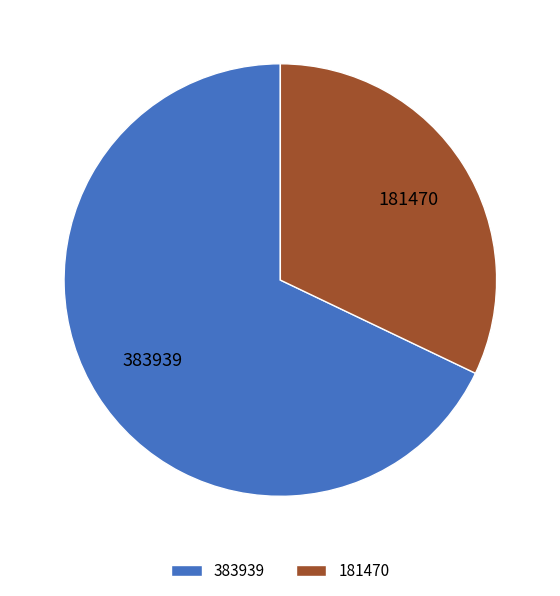

How many segments does this pie chart have?

2